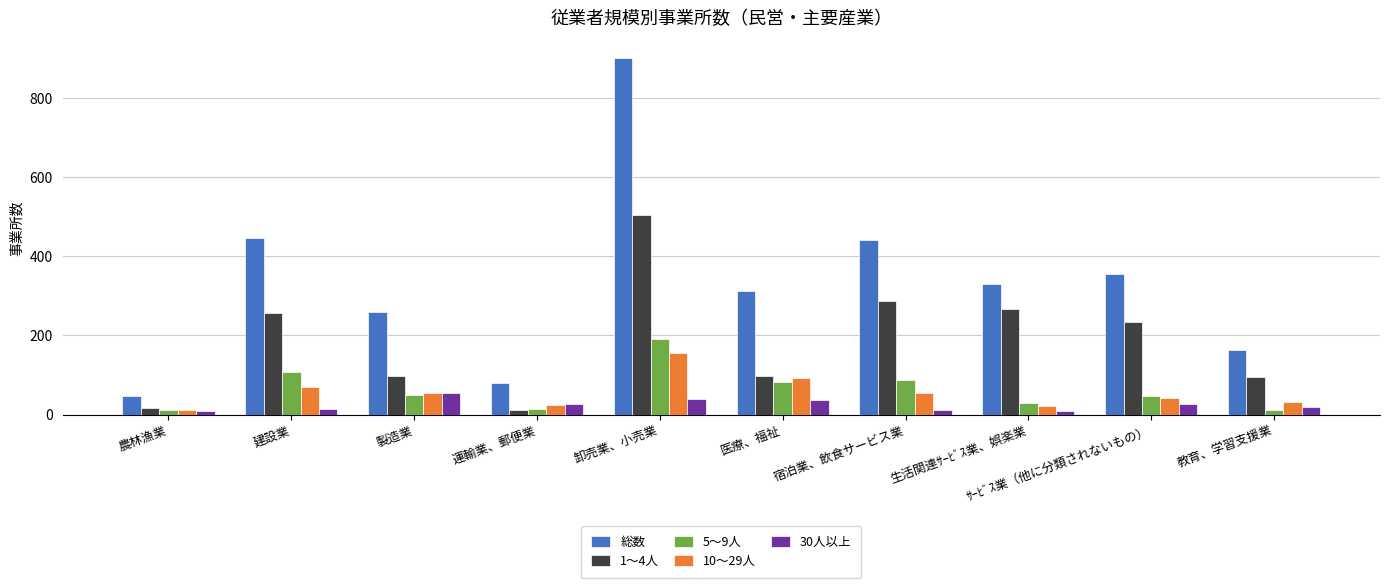

What are all the series names shown in the legend?

総数, 1～4人, 5～9人, 10～29人, 30人以上